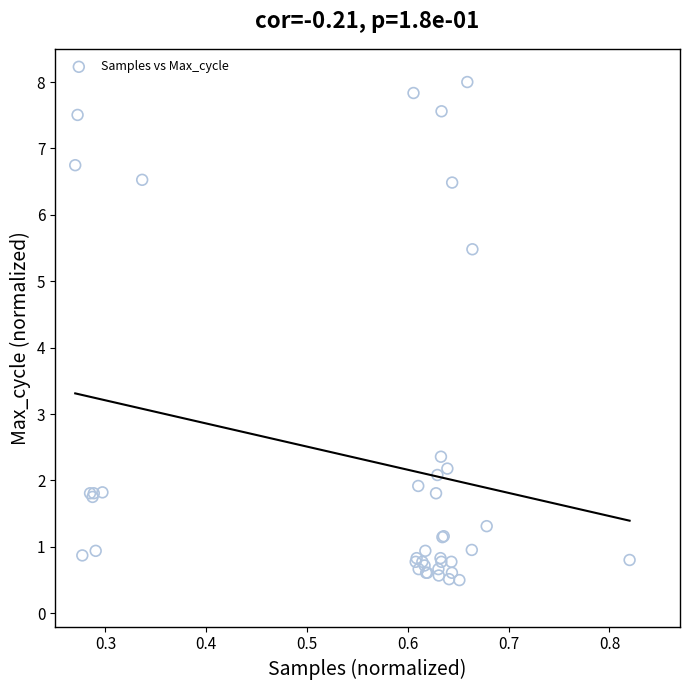

What Y value in the scatter plot is closest to 4?

5.5